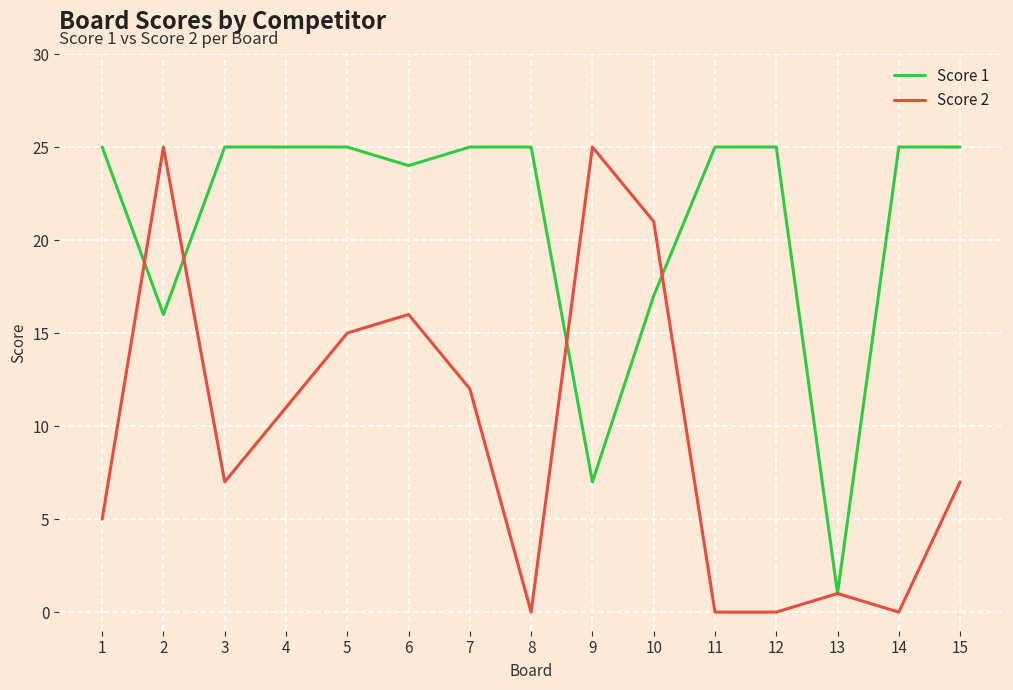

At 8, list the series in order from smallest to largest.

Score 2, Score 1